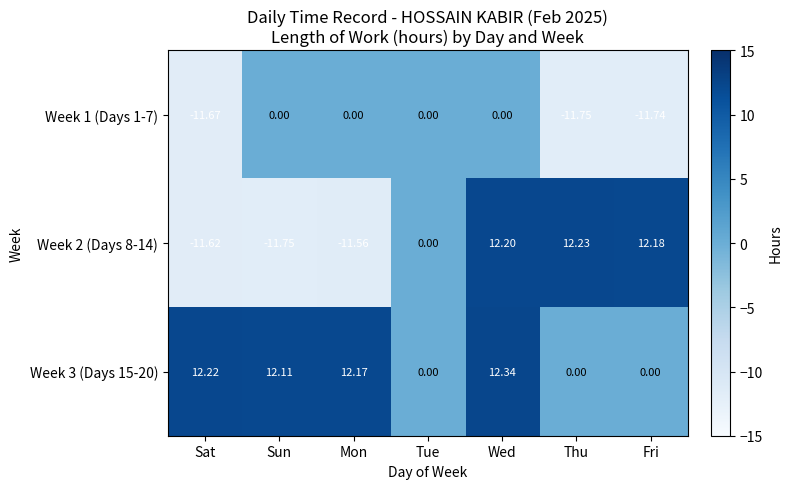

Which series has the largest total across all categories?

Week 3 (Days 15-20)